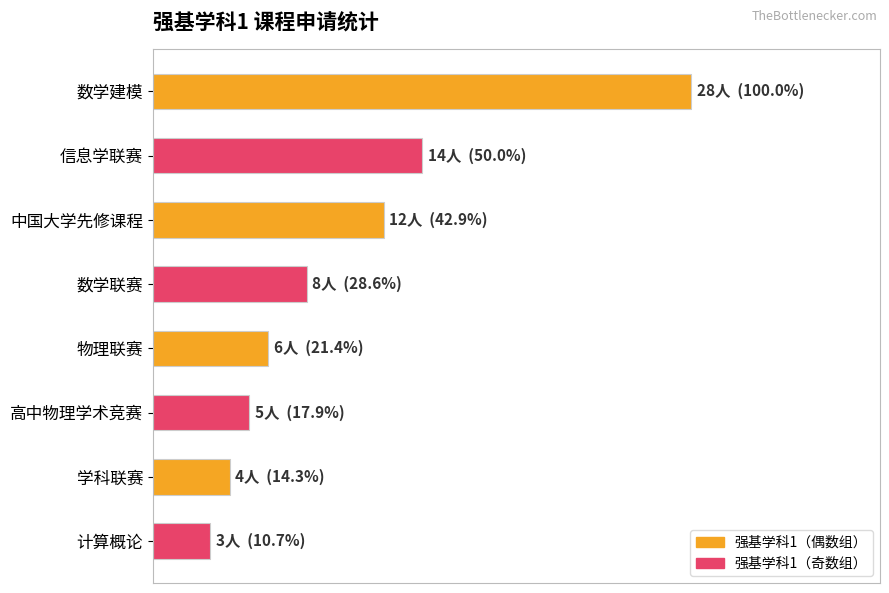

What is the minimum value shown in the chart?

3